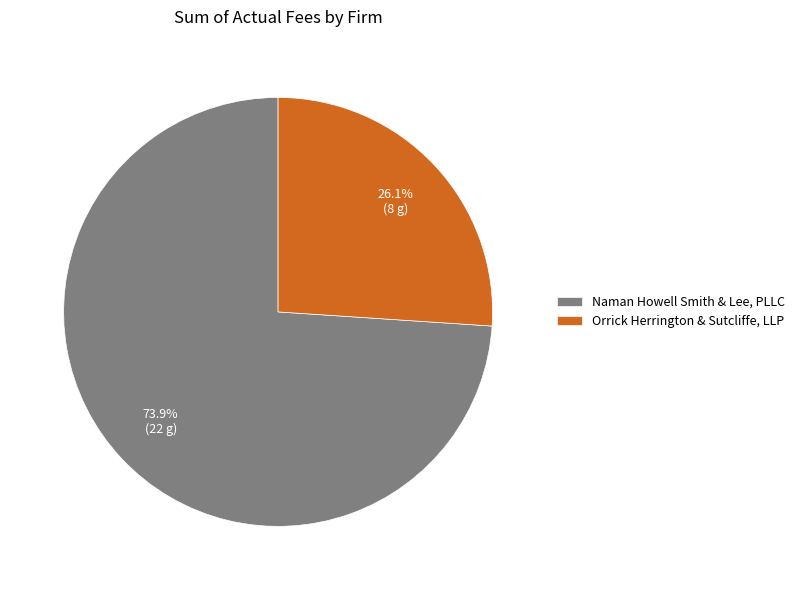

To the nearest percent, what is the combined percentage of Naman Howell Smith & Lee, PLLC and Orrick Herrington & Sutcliffe, LLP?

100%